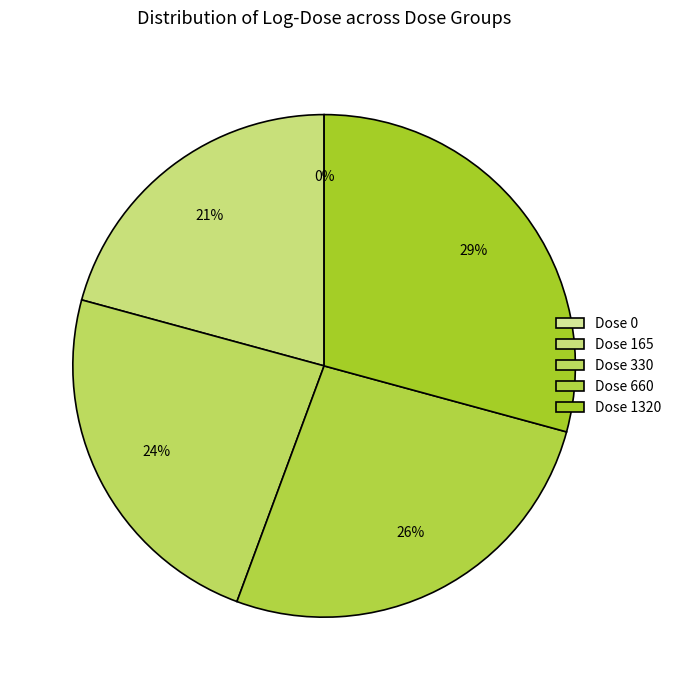

Between 660 and 330, which is larger?

660